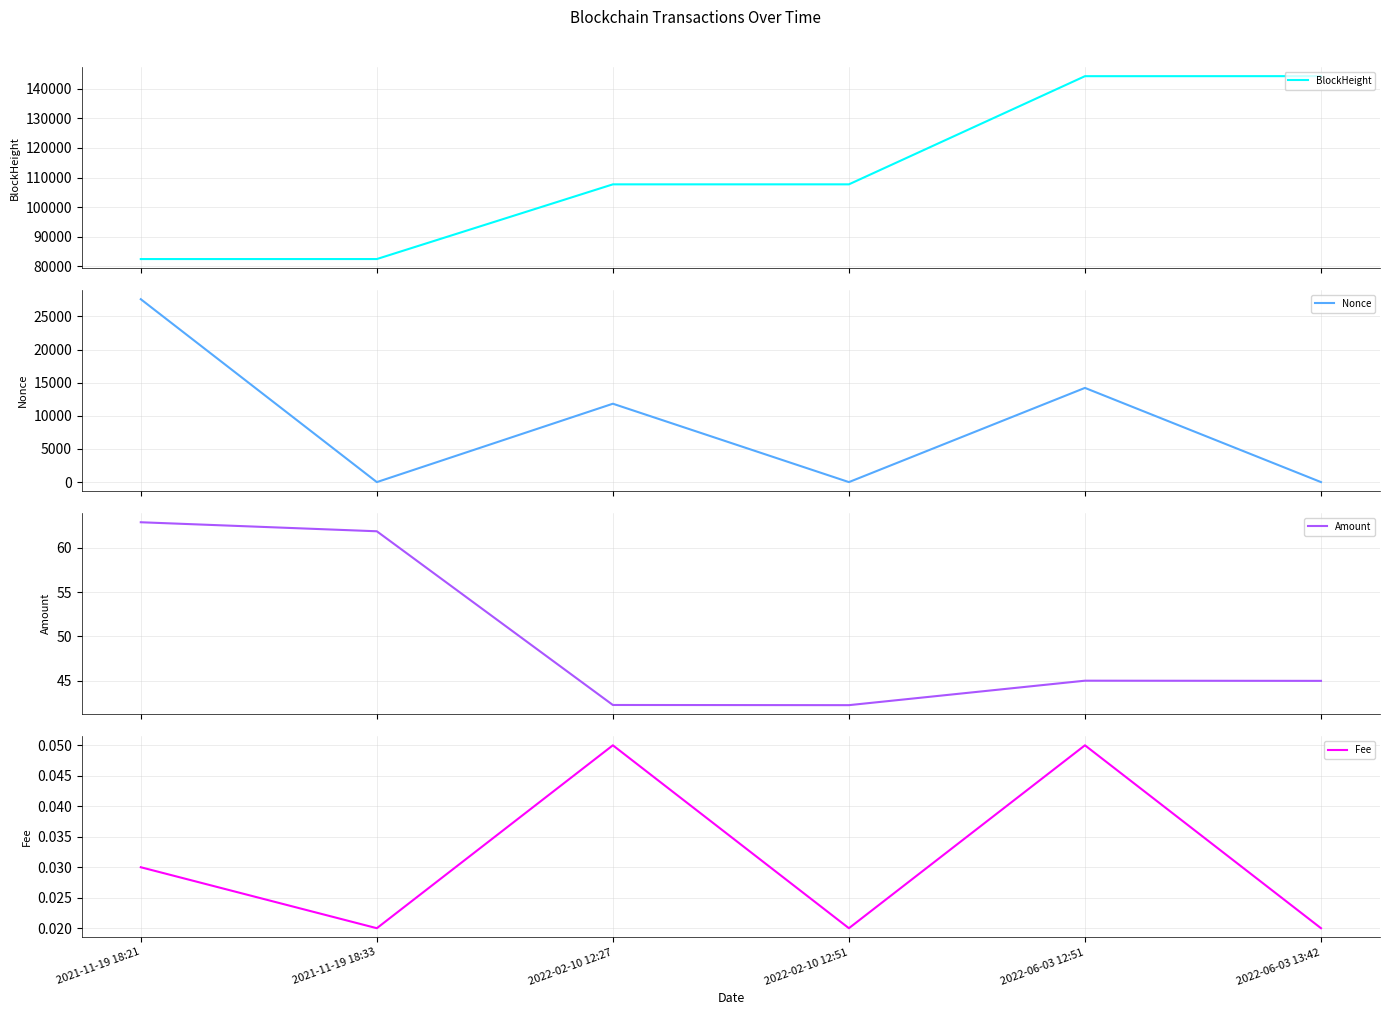

Which series changed the most between 2021-11-19 18:33 and 2022-02-10 12:27?

BlockHeight